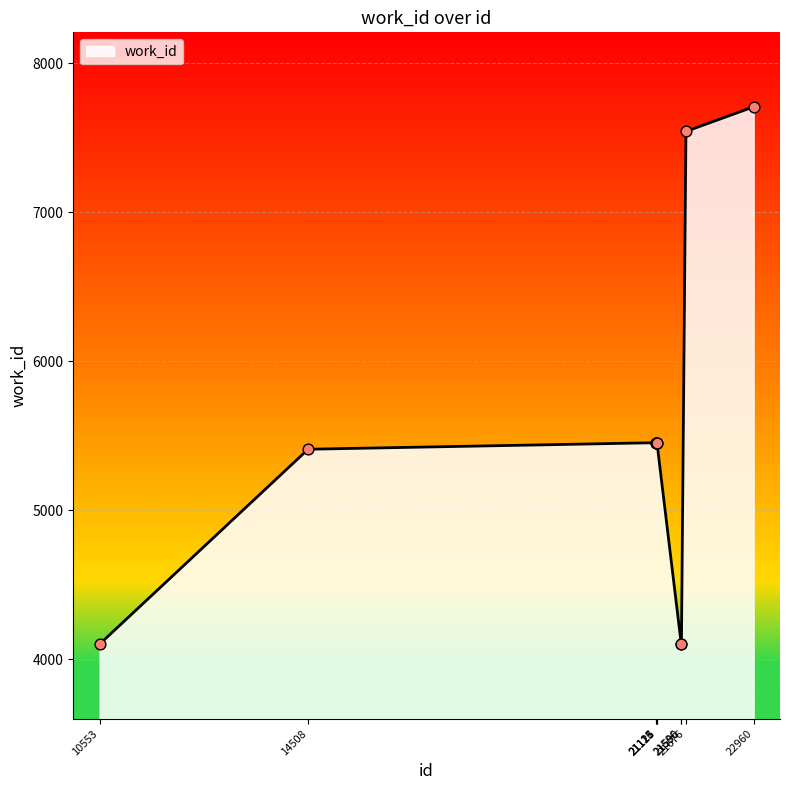

What is the difference between the maximum and minimum values?

3606